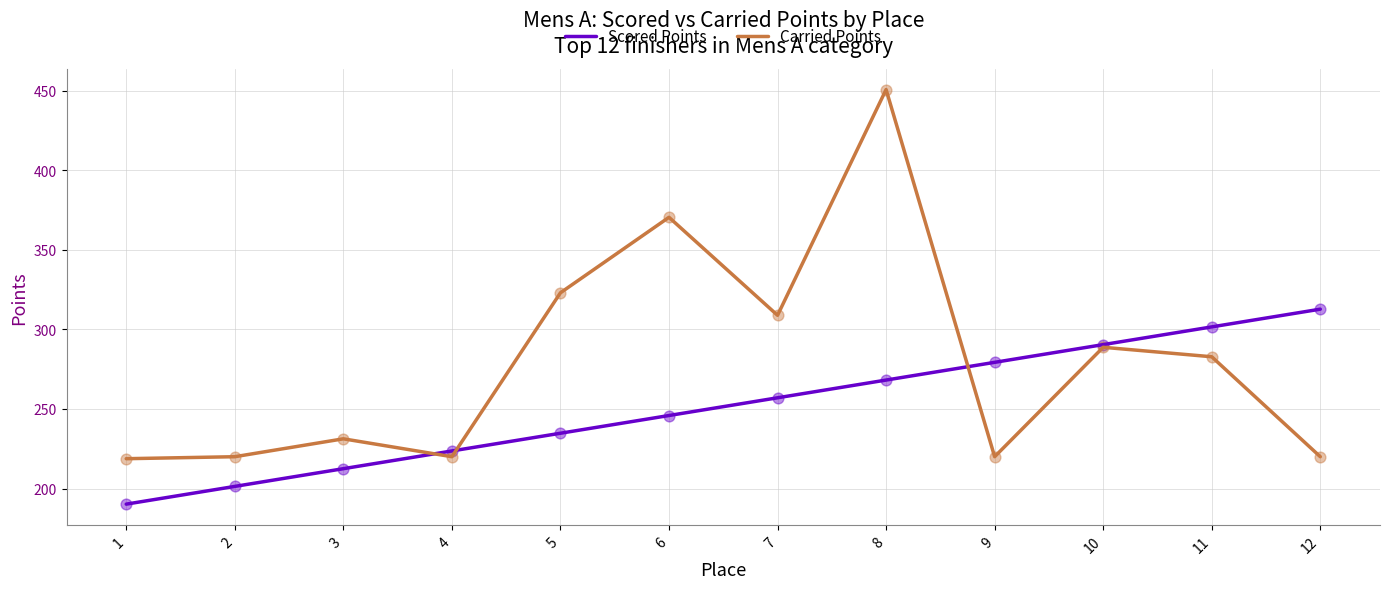

What is the difference between the highest and lowest values at 3?

18.8